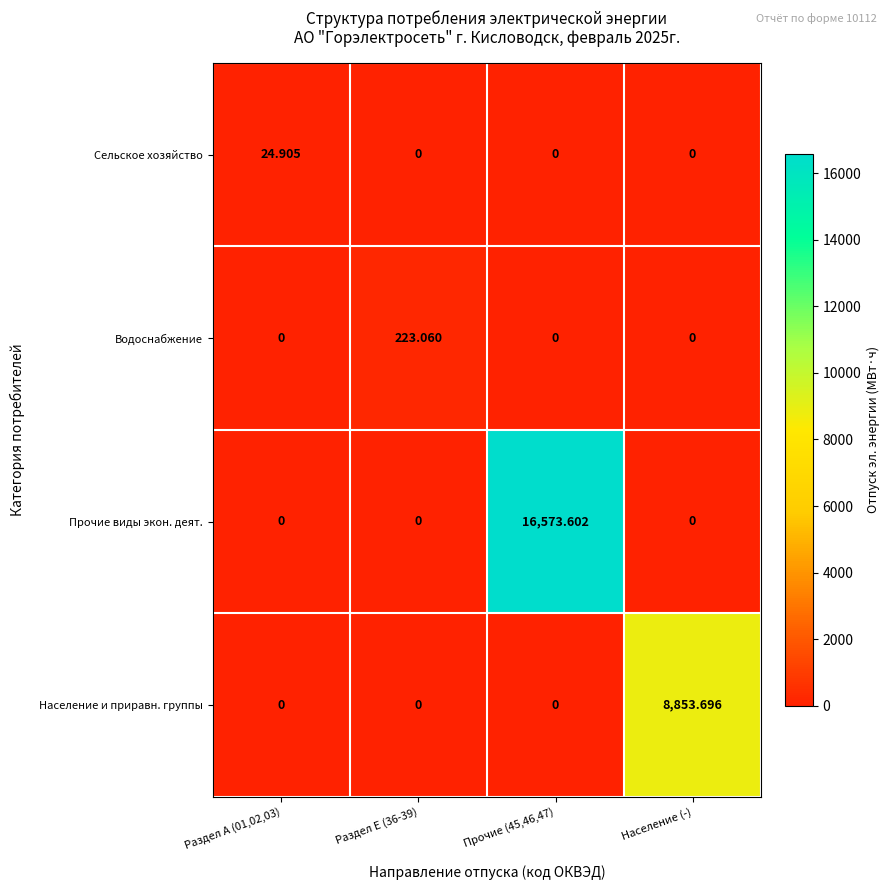

Which series has the largest total across all categories?

Прочие виды экон. деят.